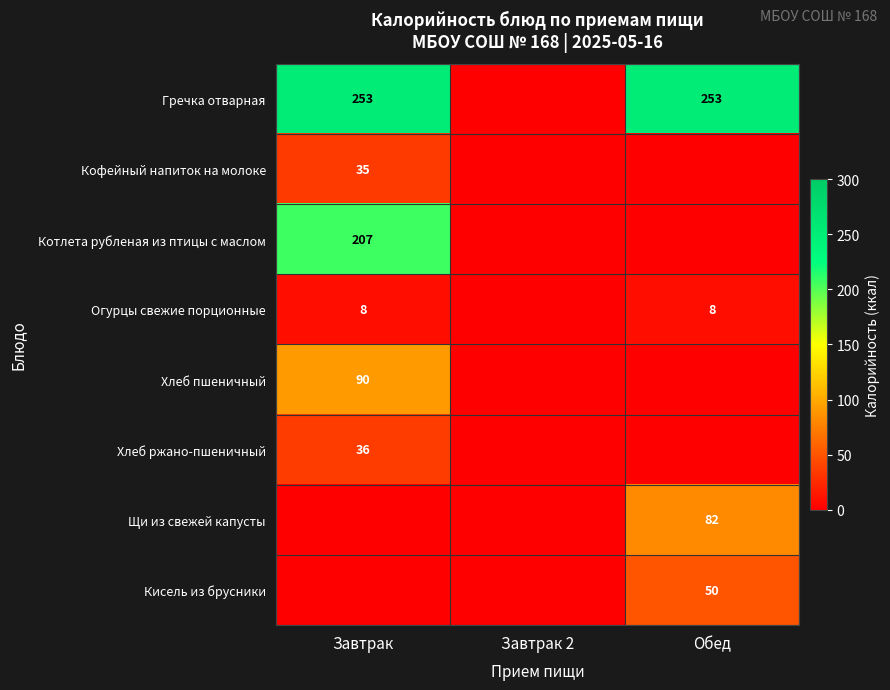

The value of Котлета рубленая из птицы с маслом at Завтрак is 207. True or false?

True